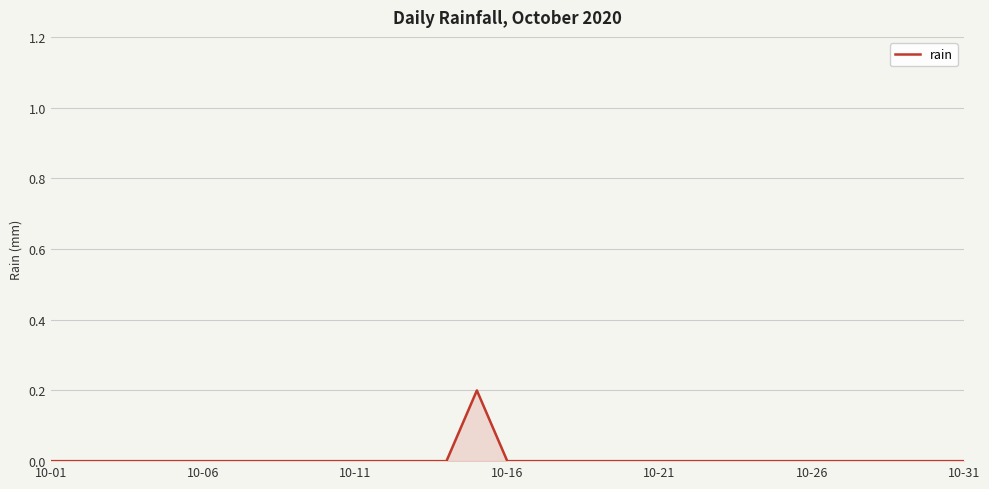

The chart shows a value of 0.1 at 10-06. True or false?

False